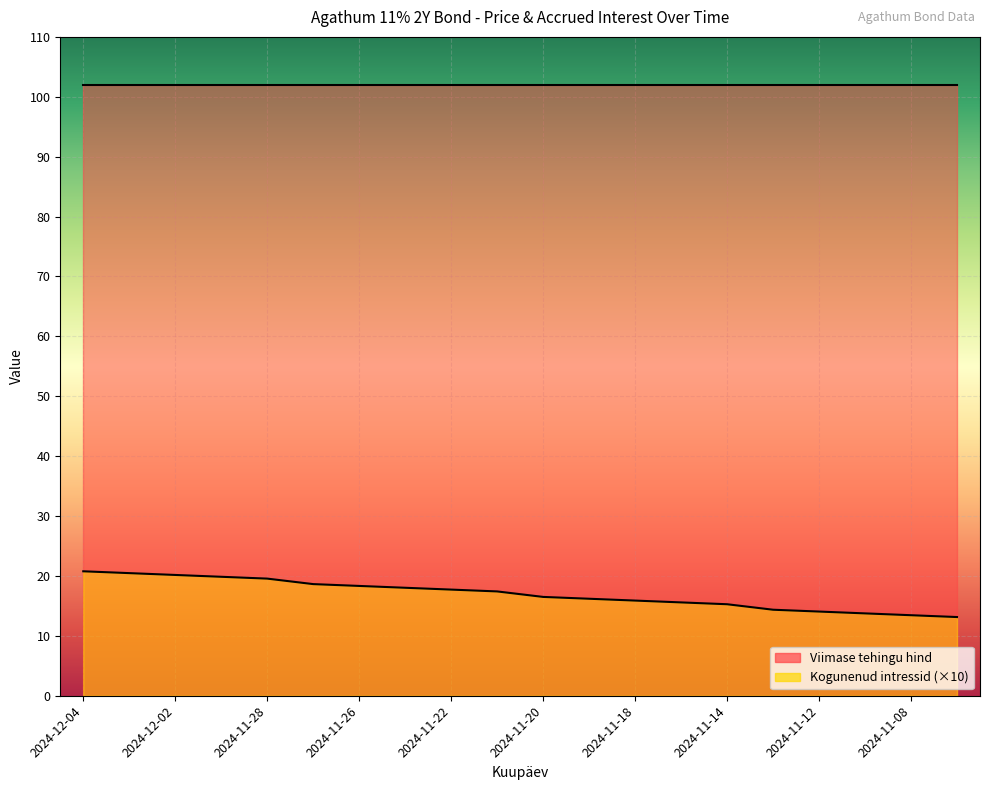

True or false: the data has more than 0 interior local peaks.

False